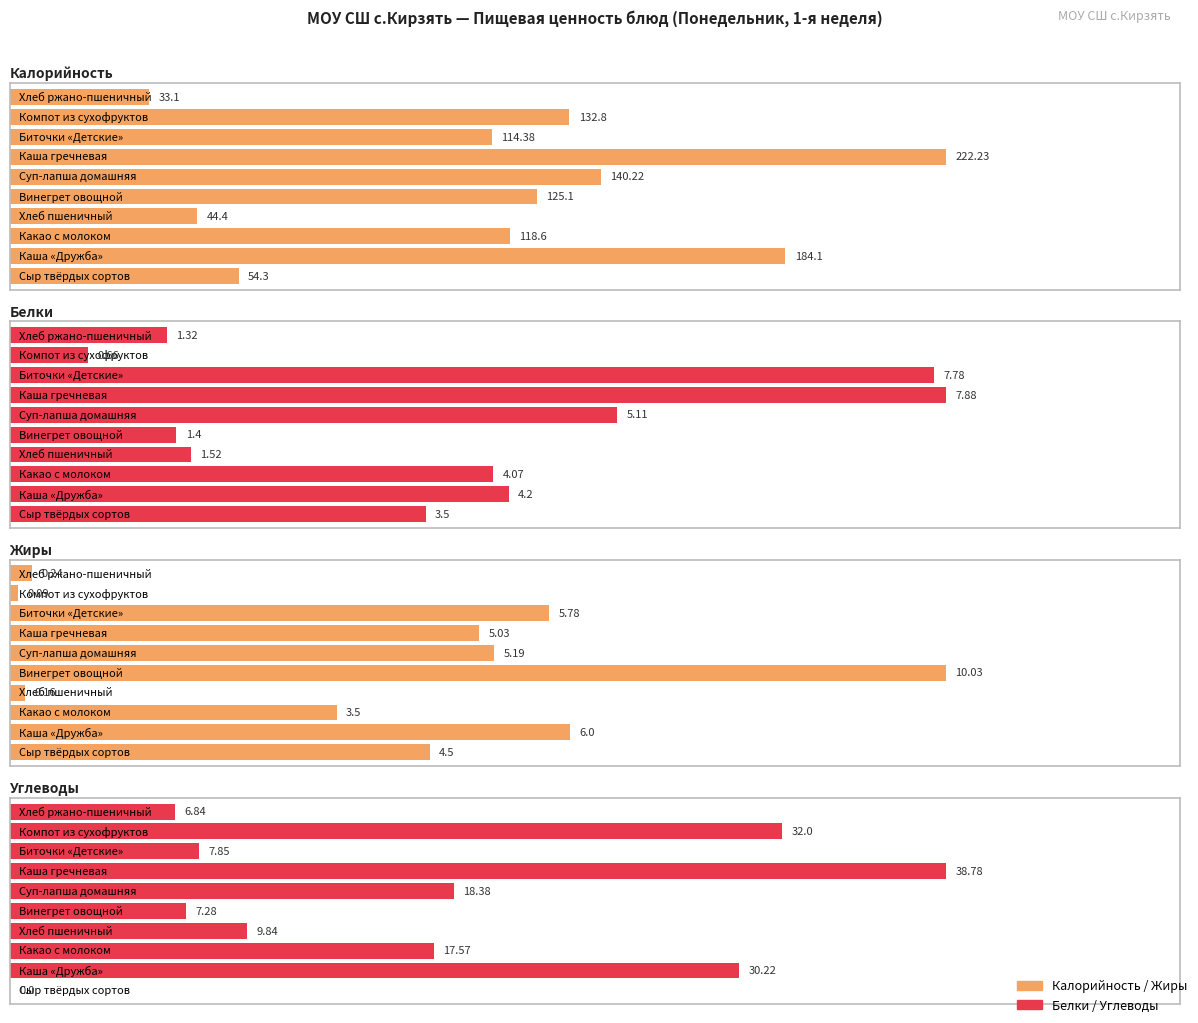

Reading left to right, what are all the values shown in this chart?

Калорийность: Сыр твёрдых сортов=54.3	Каша «Дружба»=184.1	Какао с молоком=118.6	Хлеб пшеничный=44.4	Винегрет овощной=125.1	Суп-лапша домашняя=140.2	Каша гречневая=222.2	Биточки «Детские»=114.4	Компот из сухофруктов=132.8	Хлеб ржано-пшеничный=33.1
Белки: Сыр твёрдых сортов=3.5	Каша «Дружба»=4.2	Какао с молоком=4.1	Хлеб пшеничный=1.5	Винегрет овощной=1.4	Суп-лапша домашняя=5.1	Каша гречневая=7.9	Биточки «Детские»=7.8	Компот из сухофруктов=0.7	Хлеб ржано-пшеничный=1.3
Жиры: Сыр твёрдых сортов=4.5	Каша «Дружба»=6.0	Какао с молоком=3.5	Хлеб пшеничный=0.2	Винегрет овощной=10.0	Суп-лапша домашняя=5.2	Каша гречневая=5.0	Биточки «Детские»=5.8	Компот из сухофруктов=0.1	Хлеб ржано-пшеничный=0.2
Углеводы: Сыр твёрдых сортов=0.0	Каша «Дружба»=30.2	Какао с молоком=17.6	Хлеб пшеничный=9.8	Винегрет овощной=7.3	Суп-лапша домашняя=18.4	Каша гречневая=38.8	Биточки «Детские»=7.8	Компот из сухофруктов=32.0	Хлеб ржано-пшеничный=6.8